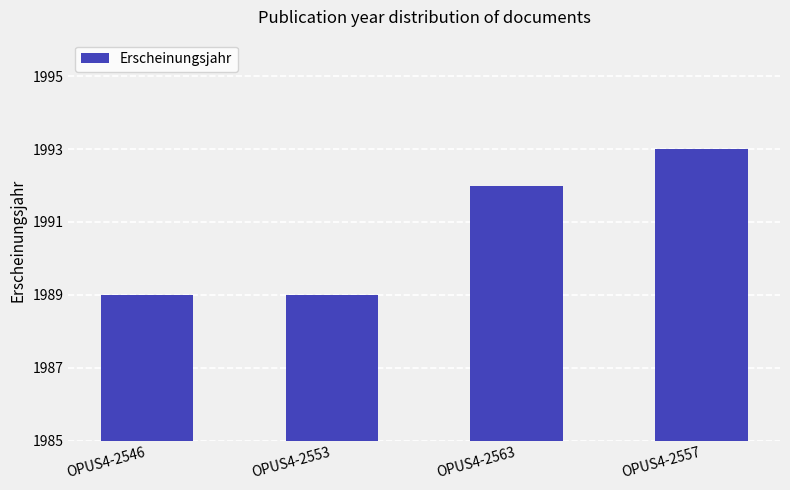

Is it true that the value at OPUS4-2563 is 1109?

False